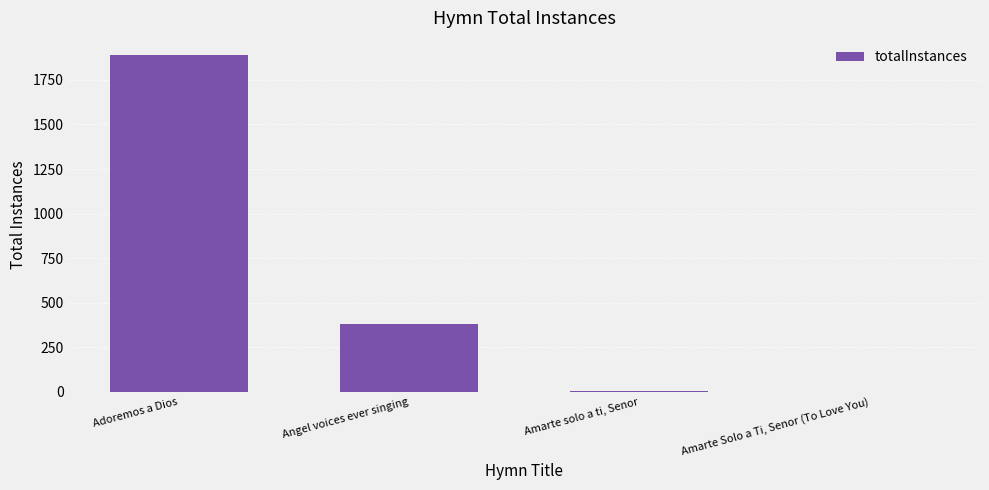

At which category does the chart reach its peak across all series?

Adoremos a Dios